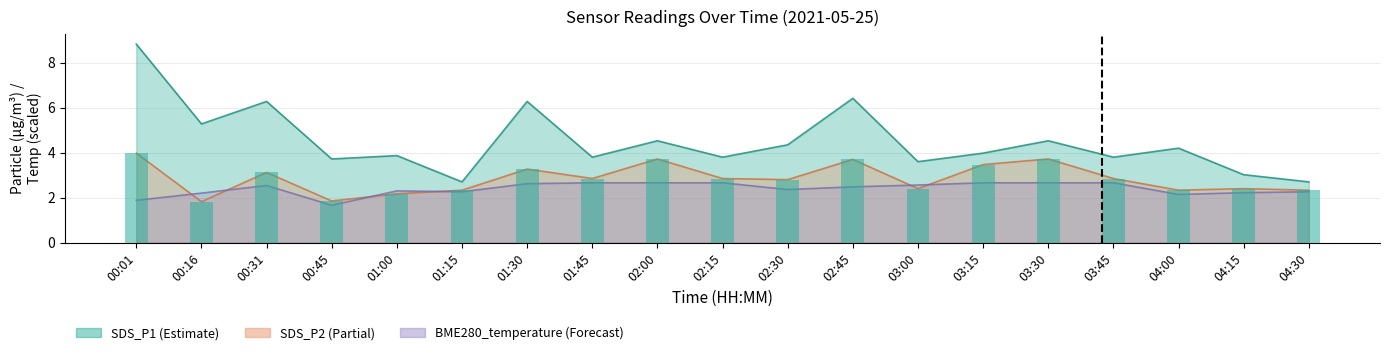

Which series has the widest spread of values?

SDS_P1